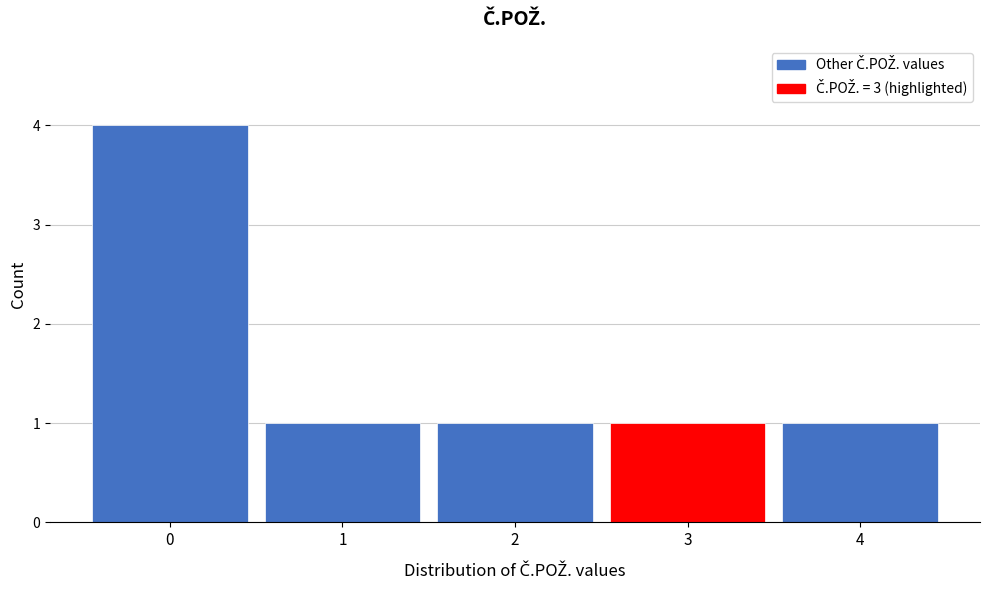

Reading left to right, list all the values displayed in this chart.

0=4	1=1	2=1	3=1	4=1